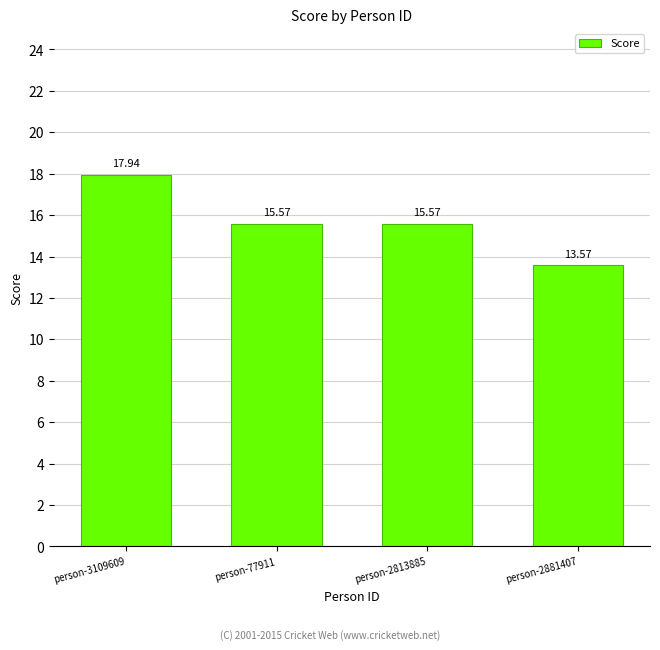

What is the sum of the values at person-2813885 and person-77911?

31.1